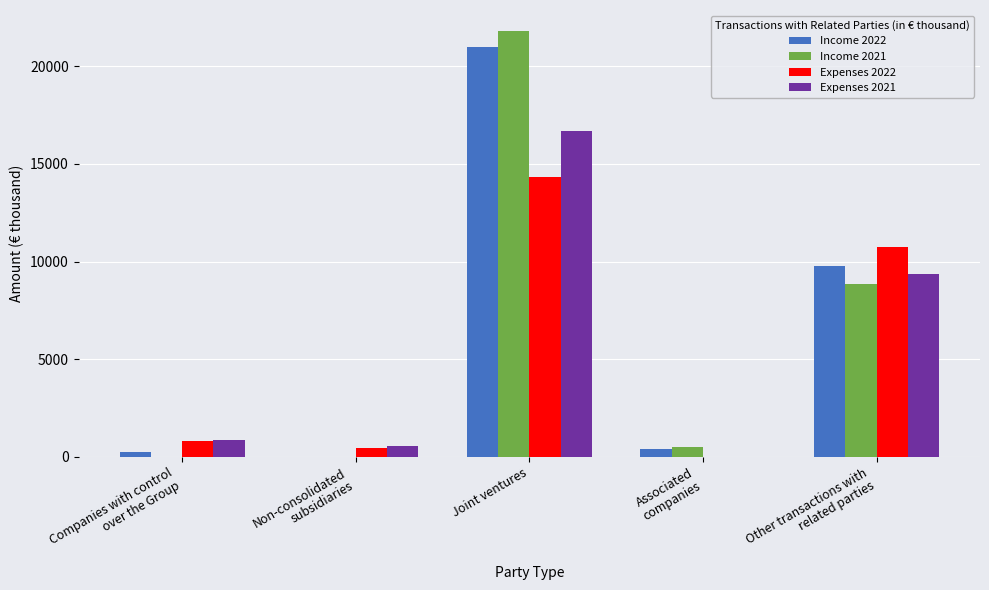

Which category has the highest value in the Income 2021 series?

Joint ventures